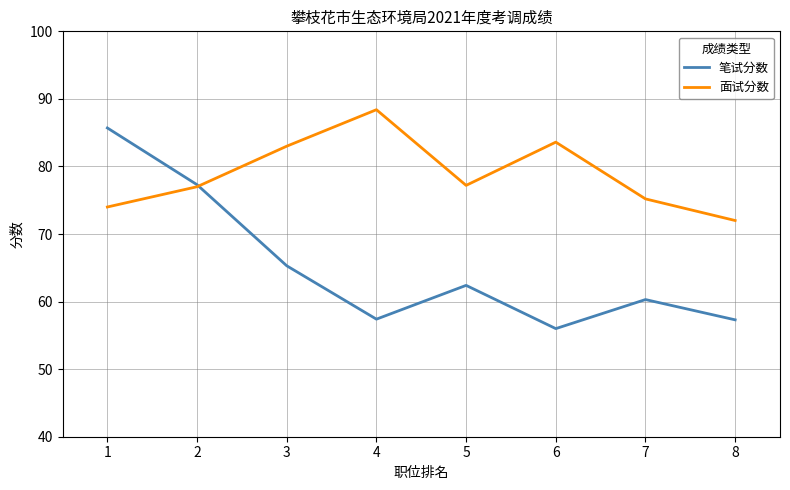

At 8, list the series in order from largest to smallest.

面试分数, 笔试分数